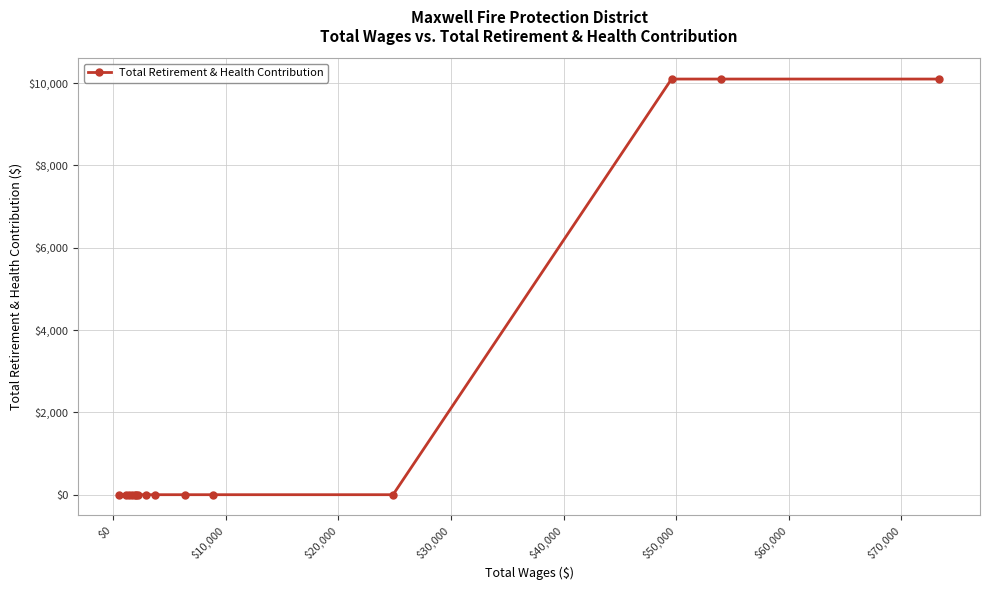

What is the greatest value displayed?

10096